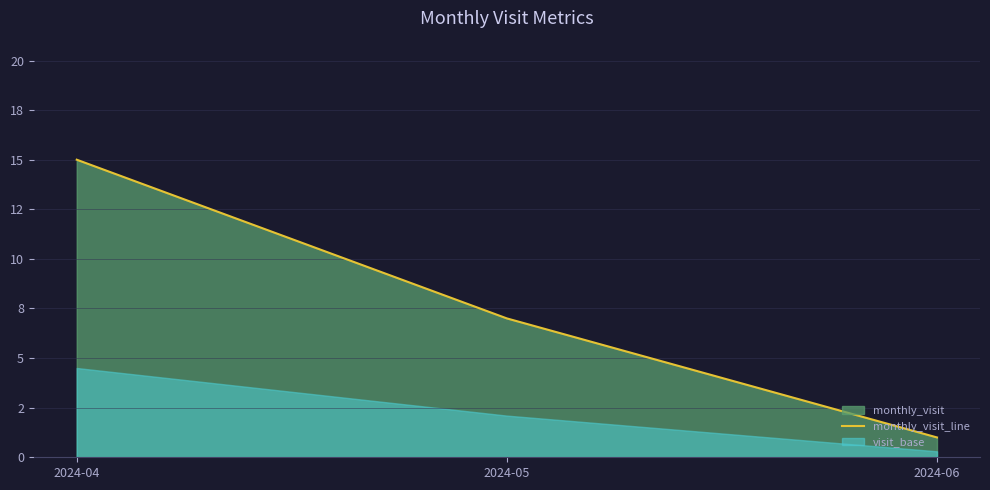

What is the ratio of the value at 2024-04 to the value at 2024-06?

15.0